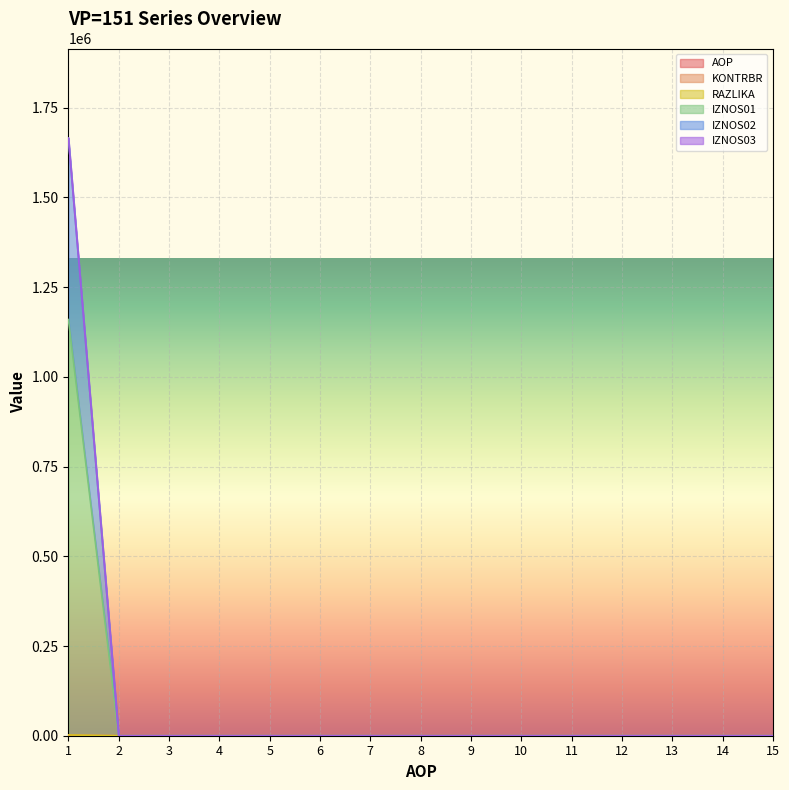

True or false: IZNOS01 has more than 0 interior local peaks.

False